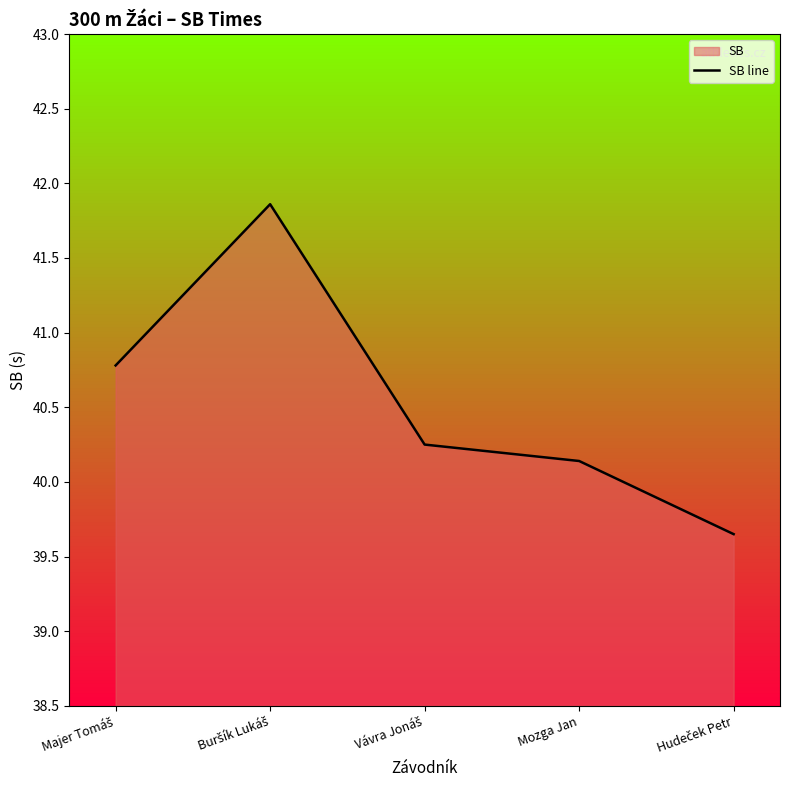

How many values are below 40?

1